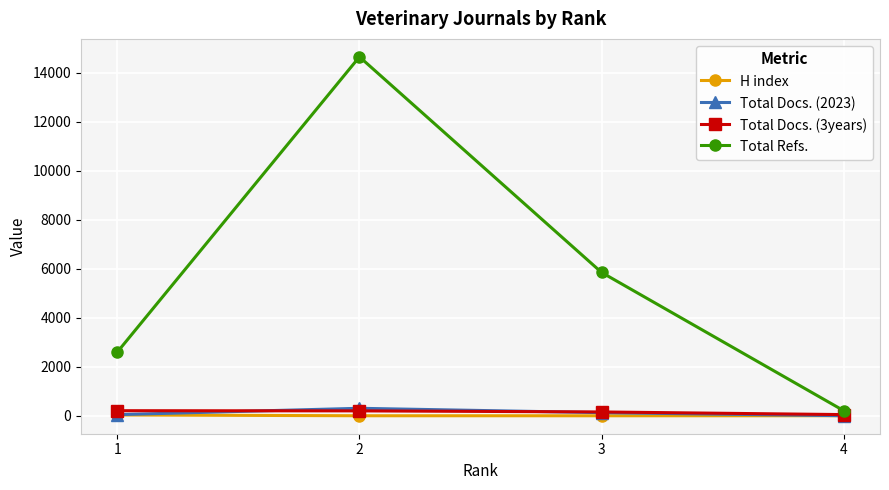

Is the value of Total Refs. at 3 greater than the value of H index at 1?

Yes